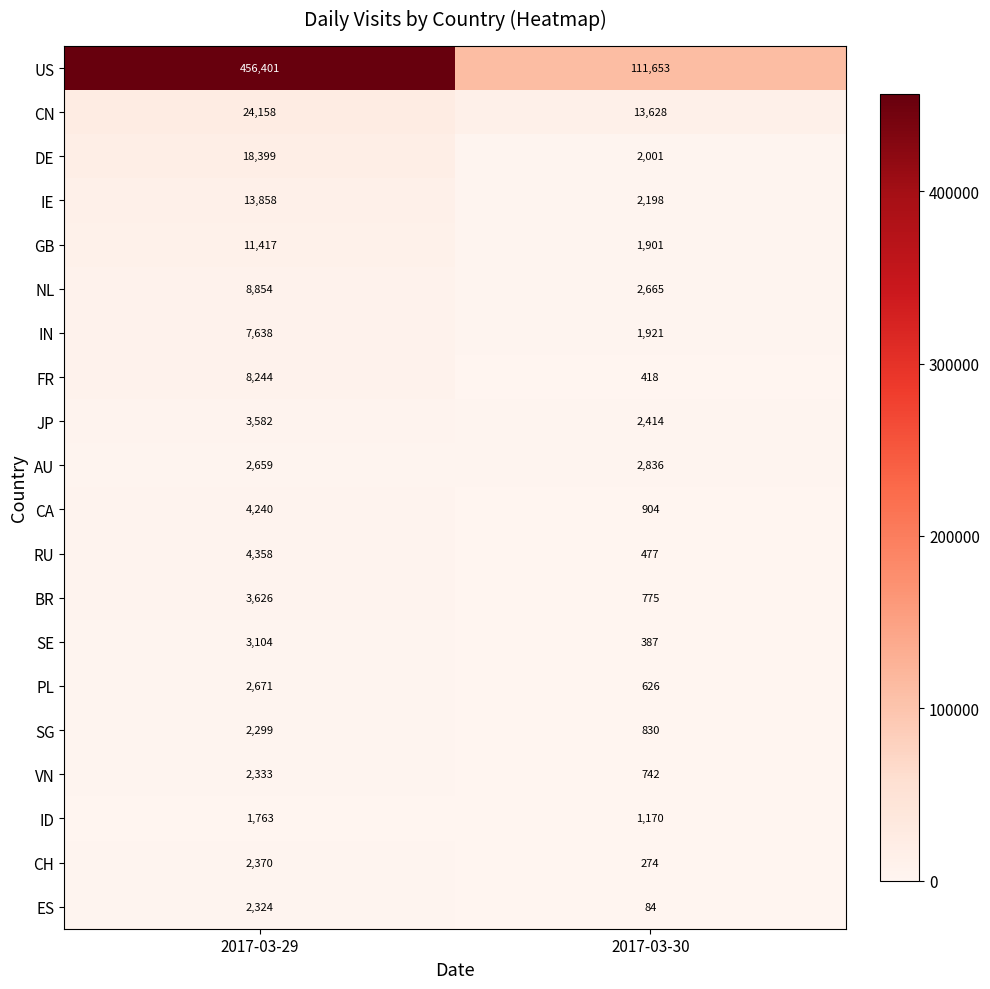

Which label corresponds to the smallest value in the chart?

2017-03-30